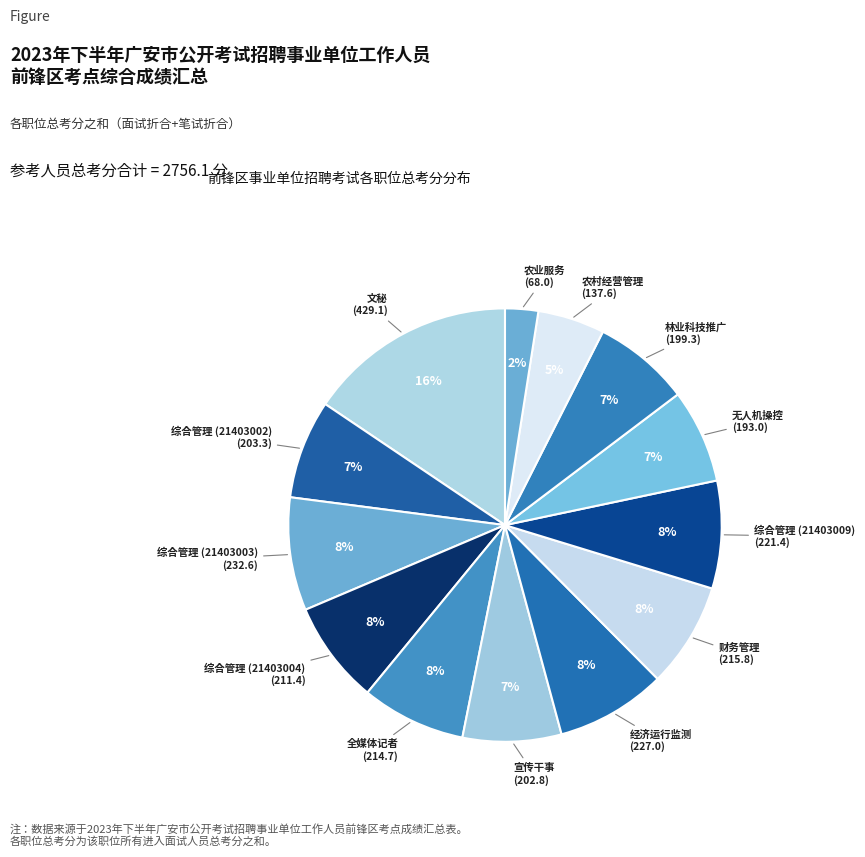

How many segments does this pie chart have?

13